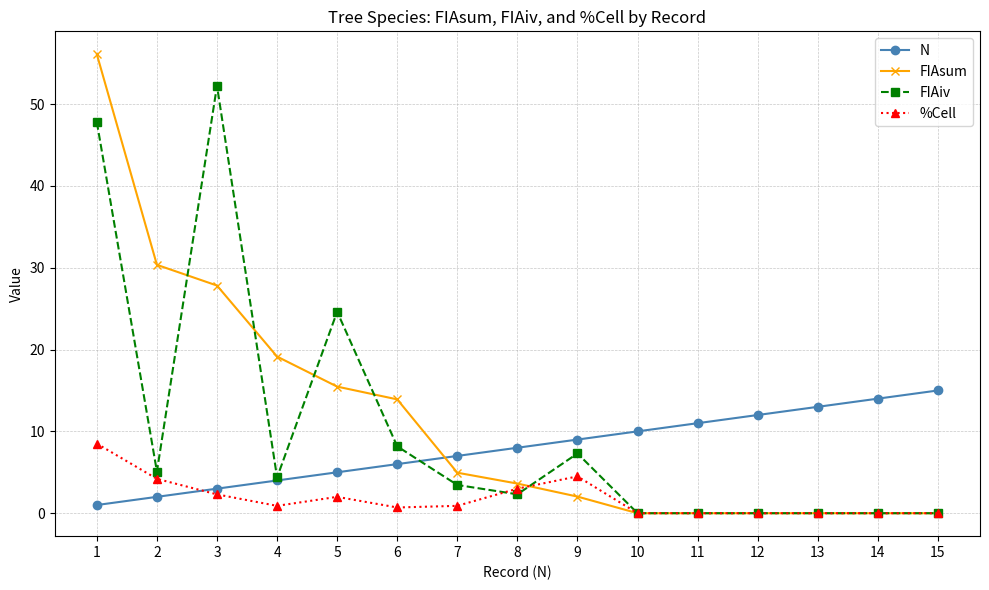

Where do N and %Cell first cross each other?

2 and 3